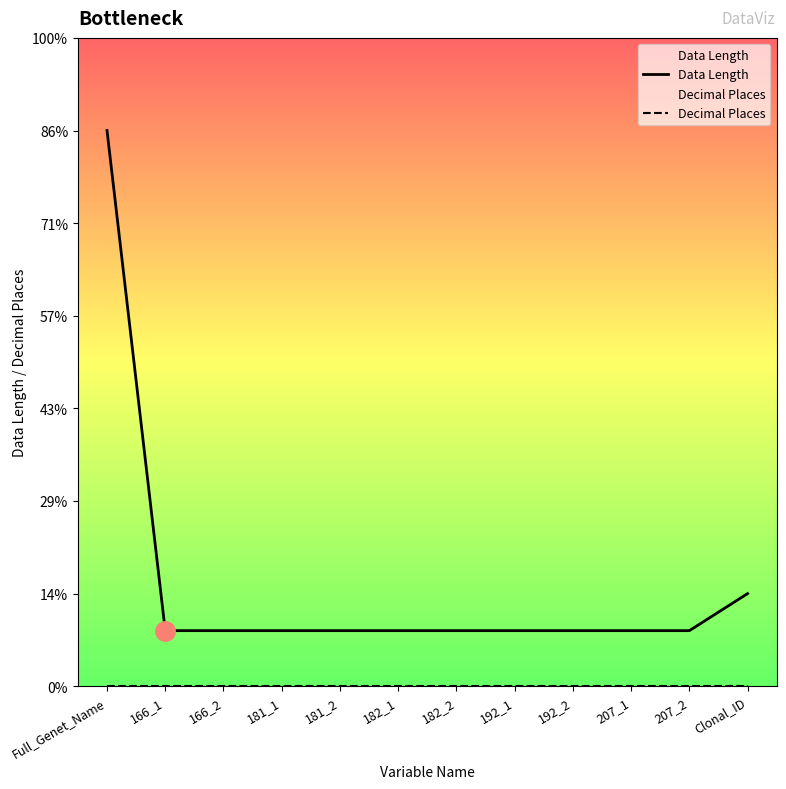

Reading left to right, extract all data points from this chart.

Data Length: 30	3	3	3	3	3	3	3	3	3	3	5
Decimal Places: 0	0	0	0	0	0	0	0	0	0	0	0